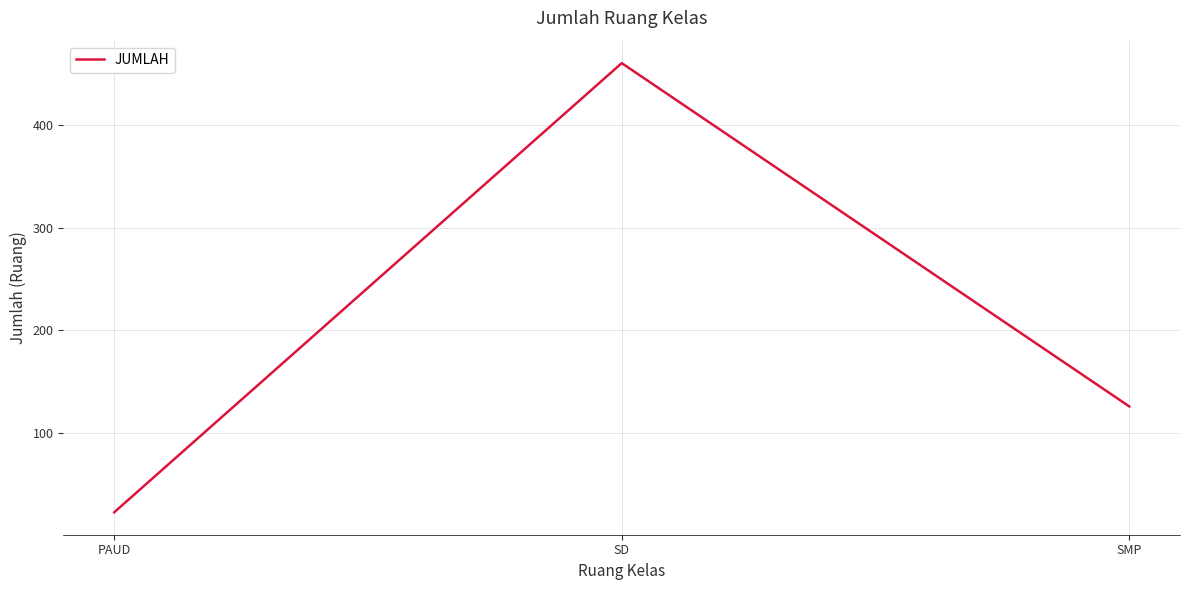

Is this an area chart (filled region under the line)?

No